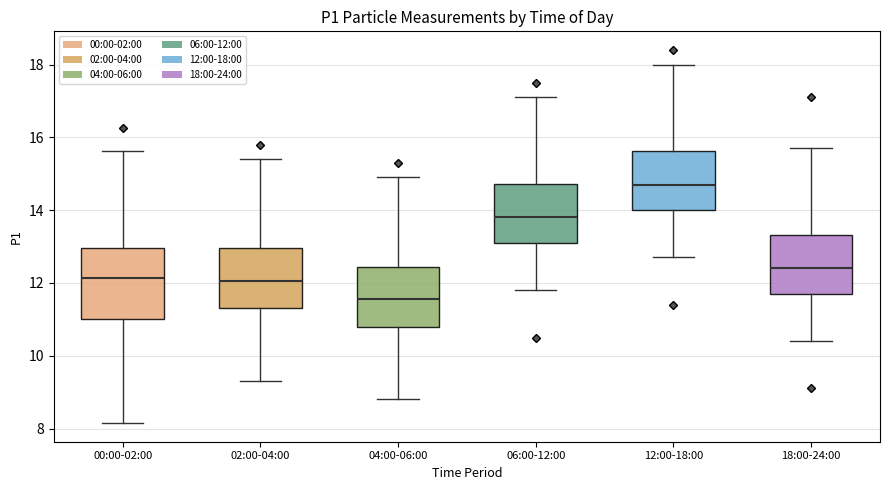

Reading left to right, read every box against the y-axis: the position of its median line, the range the box covers, and the ends of its whiskers. The values are not printed on the chart, so give them approximately, as read against the axis.

00:00-02:00: median 12.2, box 11.0 to 13.0, whiskers 8.2 to 15.6
02:00-04:00: median 12.0, box 11.4 to 13.0, whiskers 9.4 to 15.4
04:00-06:00: median 11.6, box 10.8 to 12.4, whiskers 8.8 to 15.0
06:00-12:00: median 13.8, box 13.2 to 14.8, whiskers 11.8 to 17.2
12:00-18:00: median 14.8, box 14.0 to 15.6, whiskers 12.8 to 18.0
18:00-24:00: median 12.4, box 11.8 to 13.4, whiskers 10.4 to 15.8